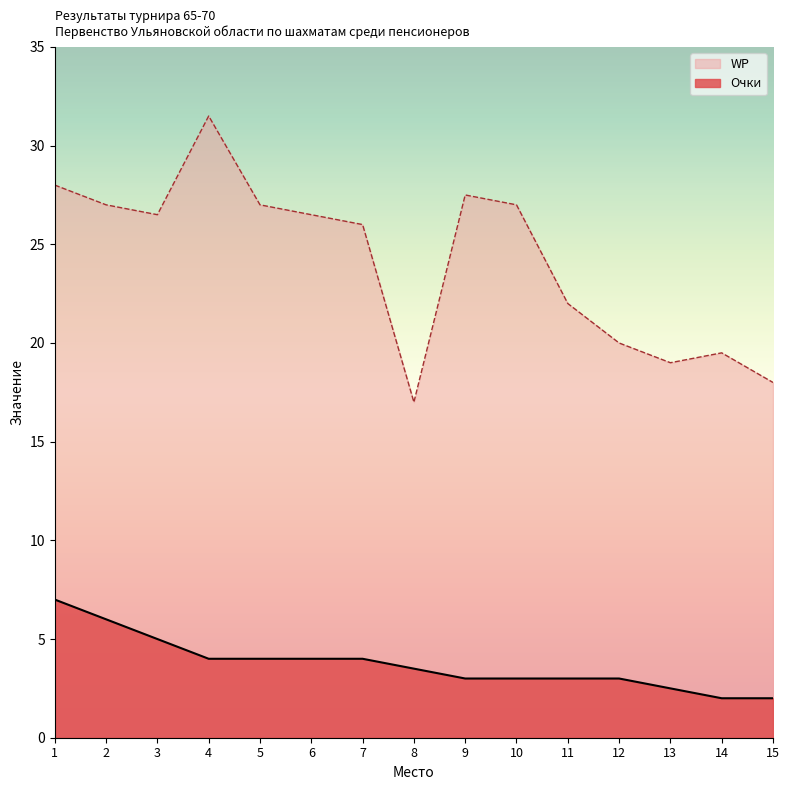

True or false: WP and Очки cross at least once.

False